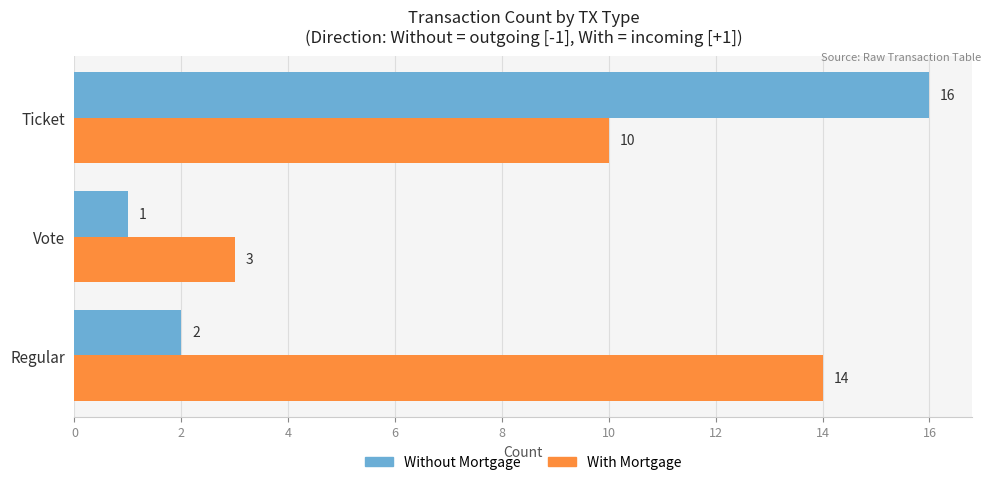

Which label corresponds to the largest value in the chart?

Ticket